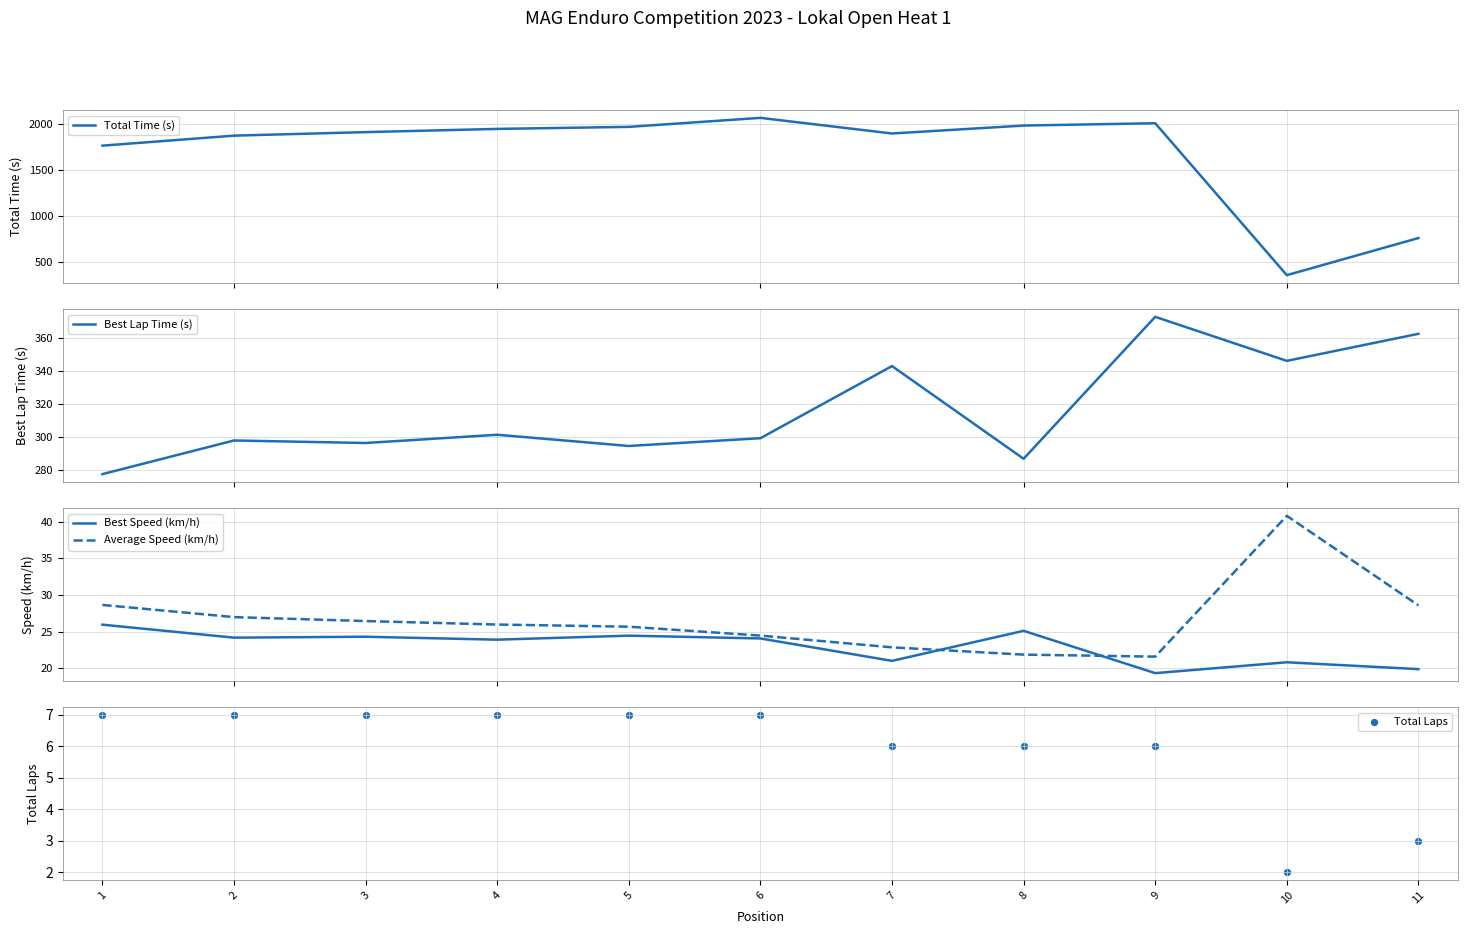

At how many categories does at least one series exceed 256?

11